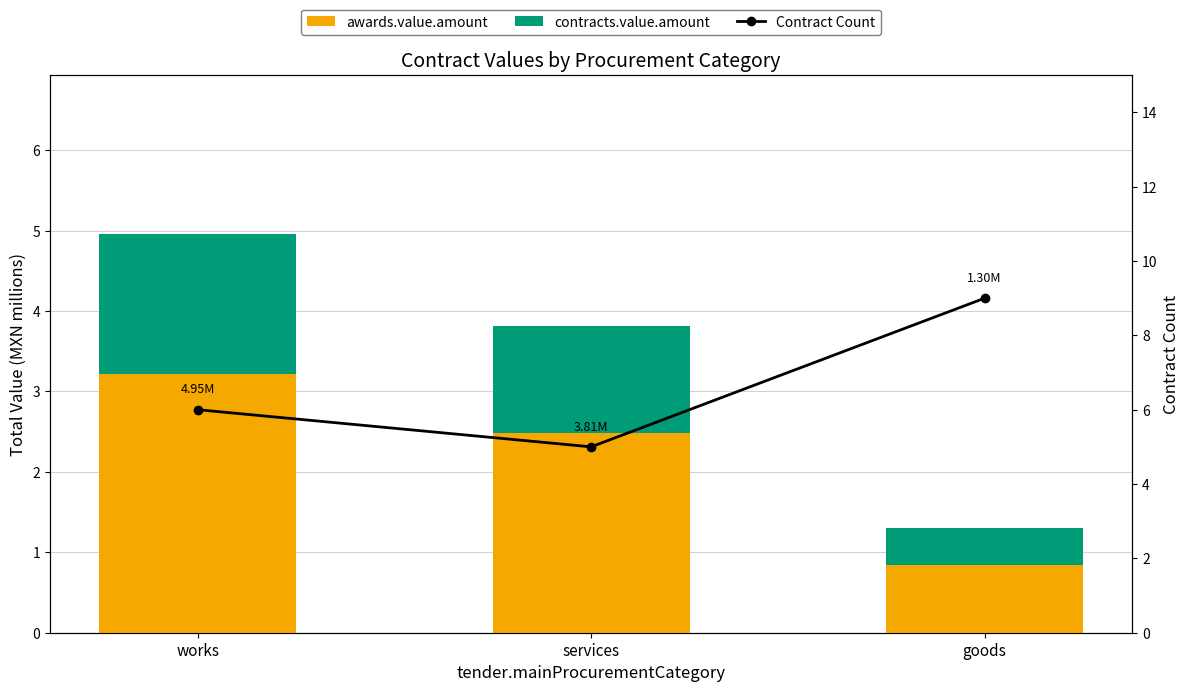

Which category has the lowest value across all series?

goods